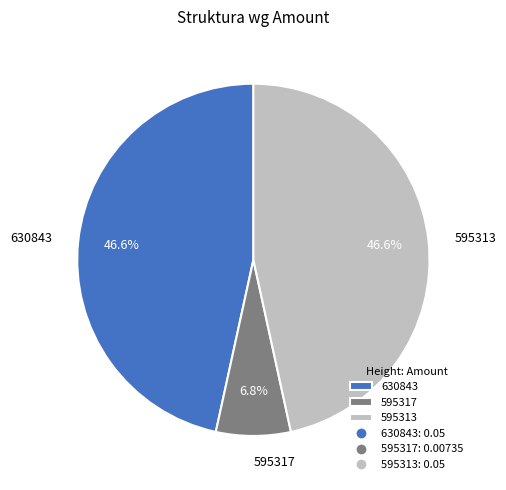

What percentage do 630843 and 595317 together represent?

53.4%